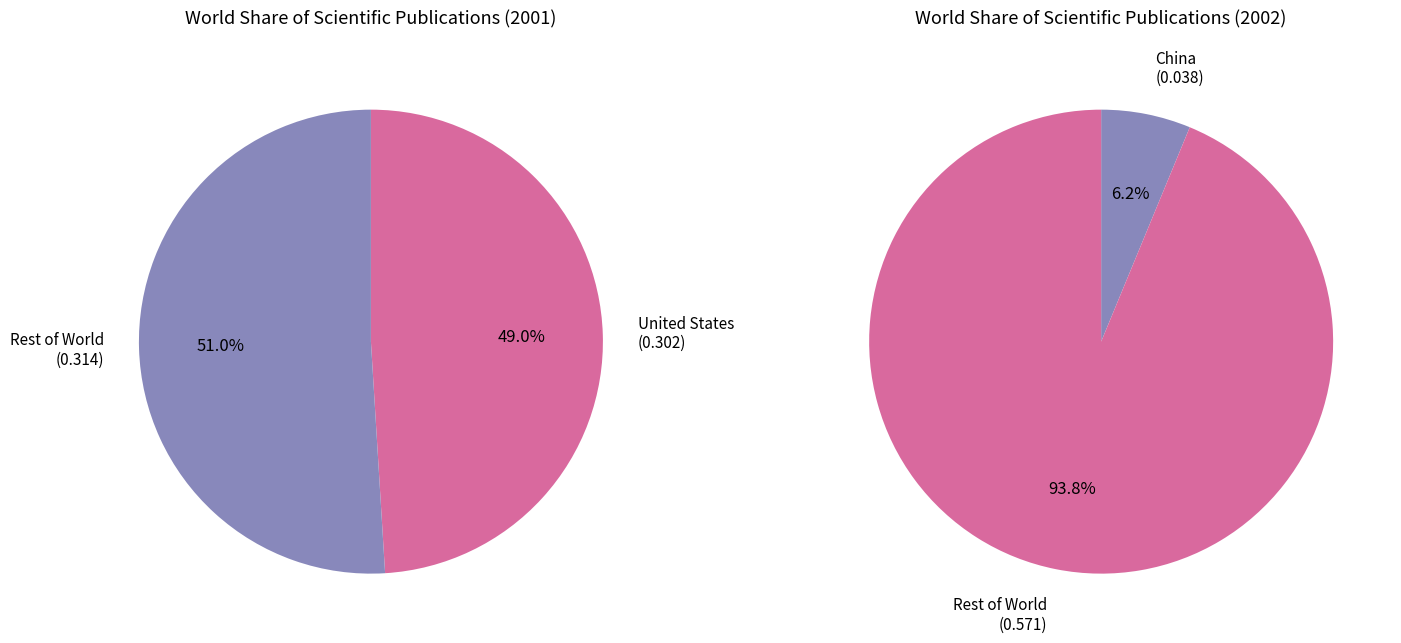

Is China the majority of the pie?

No